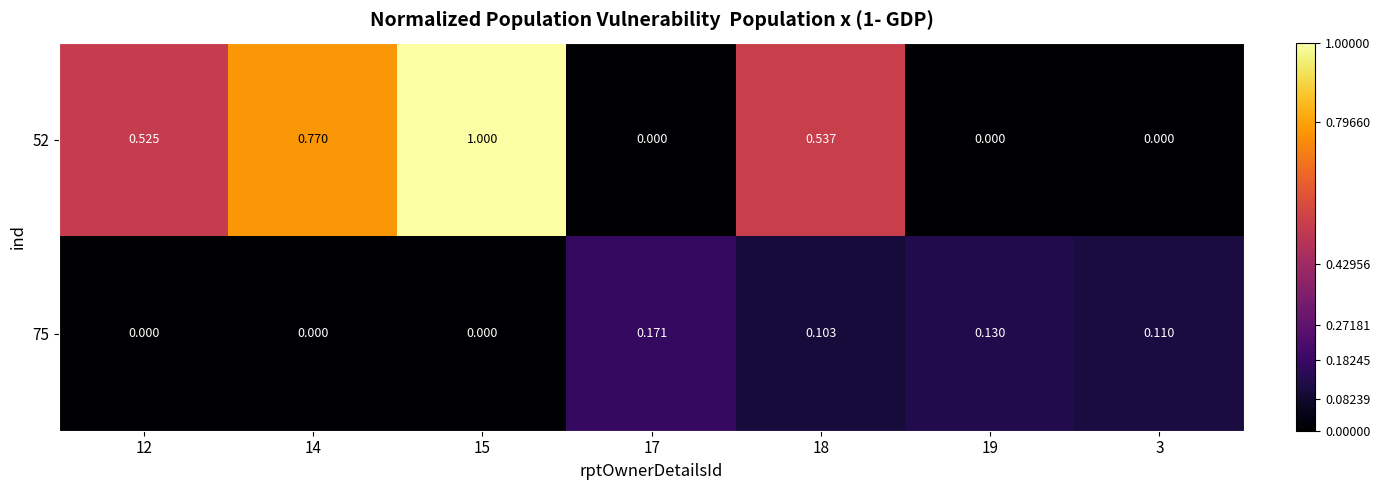

Rank the series by their maximum value, from lowest to highest.

75, 52